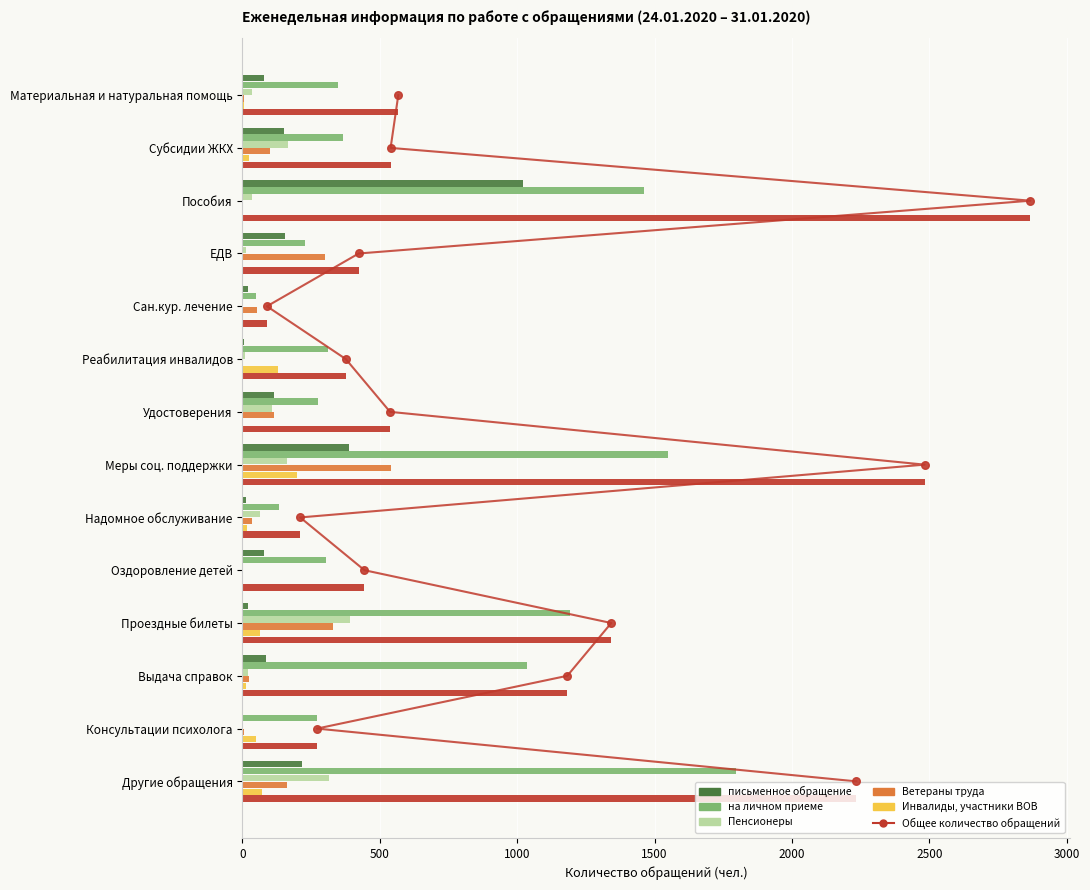

At how many categories does at least one series exceed 1547?

3